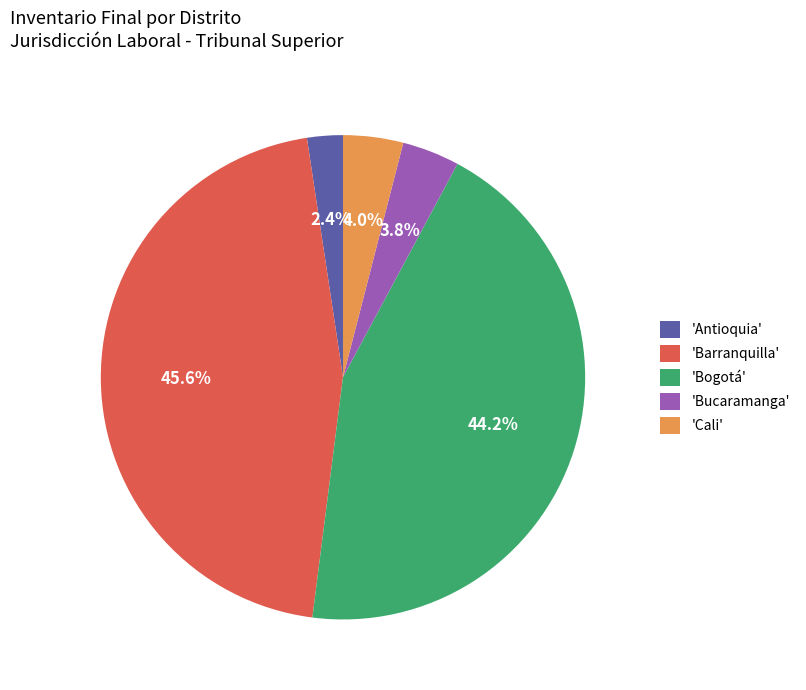

Combined, what portion of the pie is 'Barranquilla' and 'Bogotá'?

89.8%